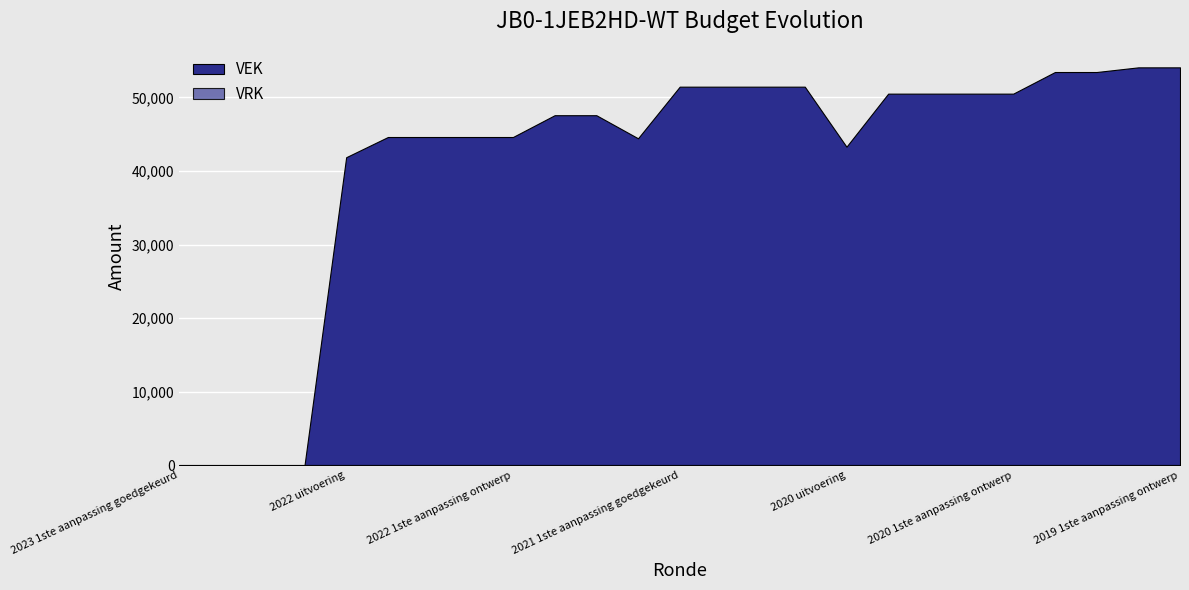

True or false: VRK and VEK cross at least once.

False